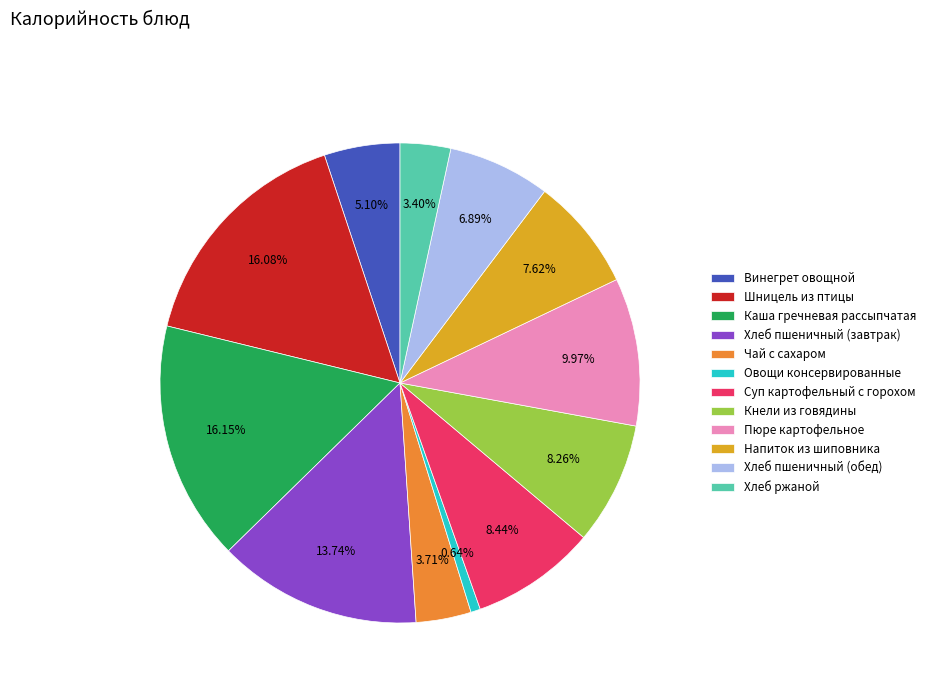

Do Хлеб пшеничный (обед) and Каша гречневая рассыпчатая together represent more than half of the pie?

No